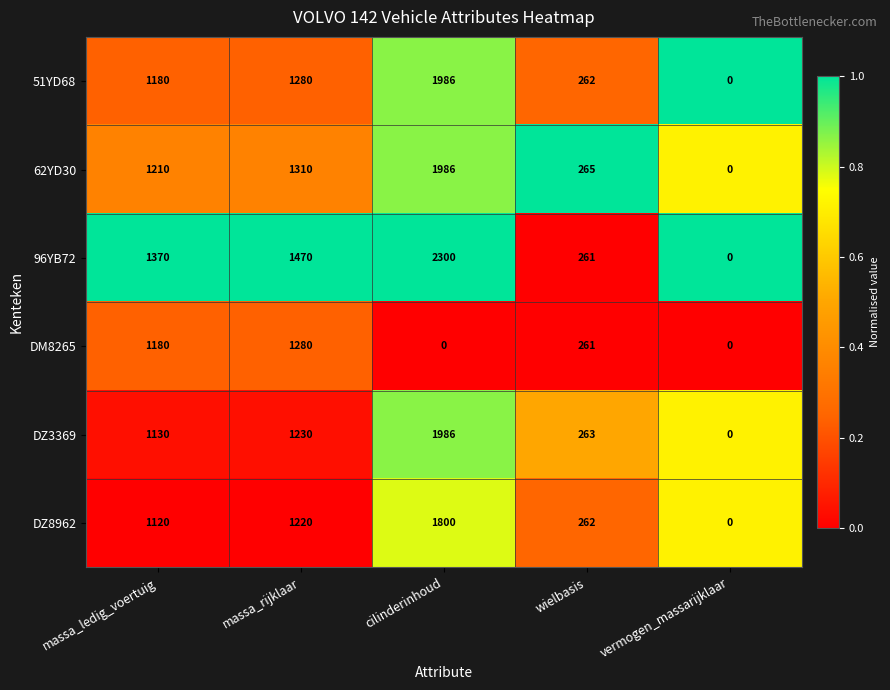

At which category is the sum across all series the highest?

cilinderinhoud